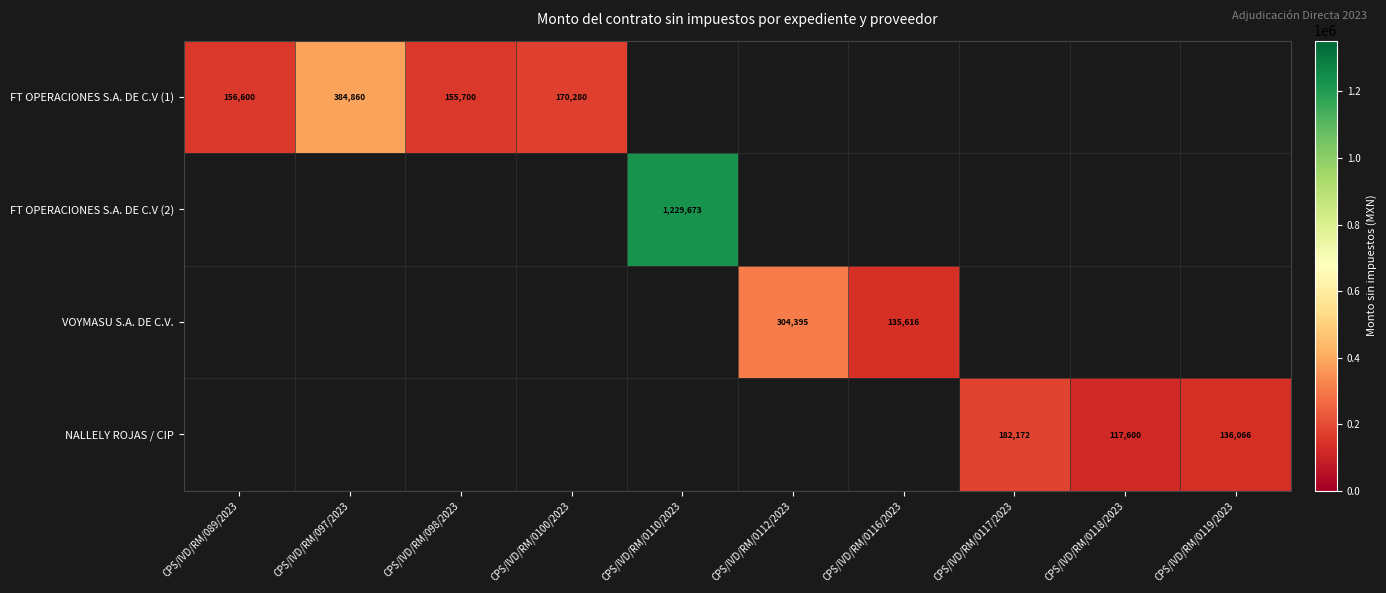

Between CPS/IVD/RM/0110/2023 and CPS/IVD/RM/0118/2023, which is larger?

CPS/IVD/RM/0110/2023